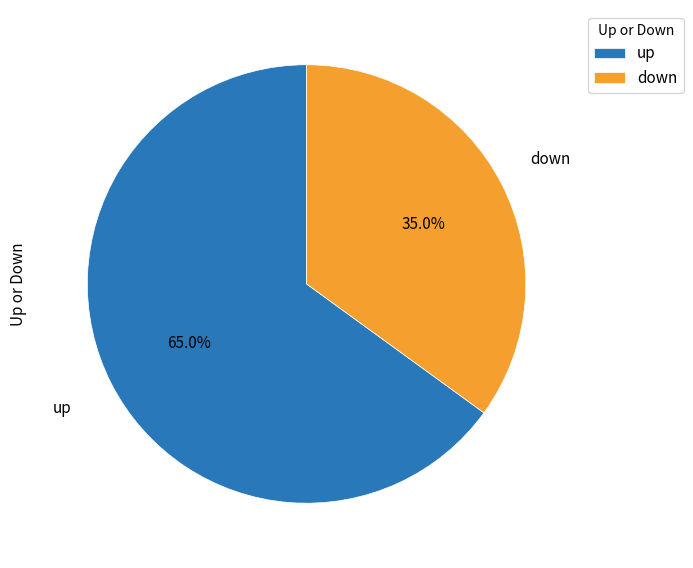

To the nearest percent, what is the difference between the largest and smallest slice percentages?

30%